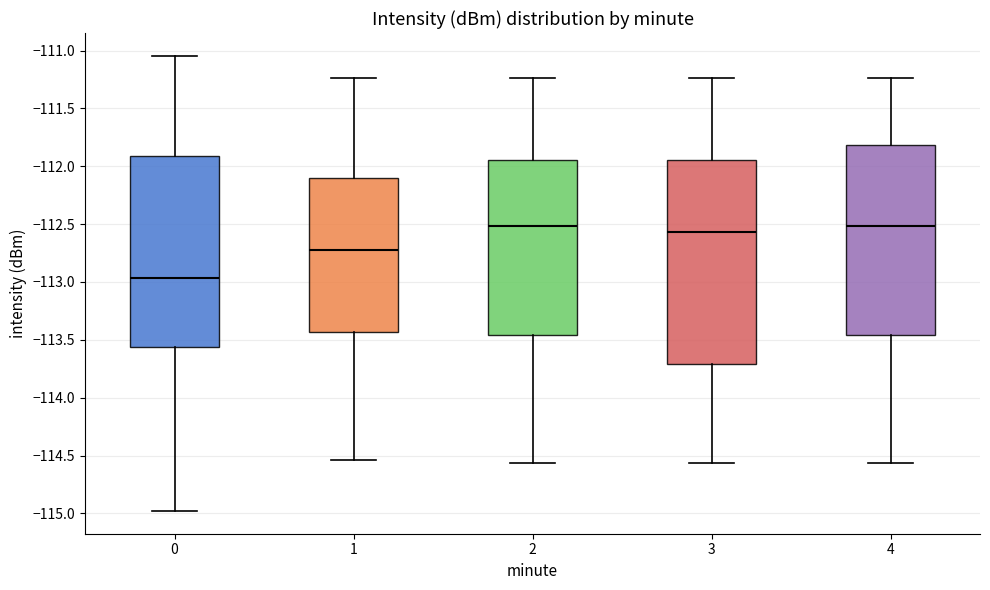

Reading left to right, read every box against the y-axis: the position of its median line, the range the box covers, and the ends of its whiskers. The values are not printed on the chart, so give them approximately, as read against the axis.

0: median -112.95, box -113.55 to -111.90, whiskers -115.00 to -111.05
1: median -112.75, box -113.45 to -112.10, whiskers -114.55 to -111.25
2: median -112.50, box -113.45 to -111.95, whiskers -114.55 to -111.25
3: median -112.55, box -113.70 to -111.95, whiskers -114.55 to -111.25
4: median -112.50, box -113.45 to -111.80, whiskers -114.55 to -111.25